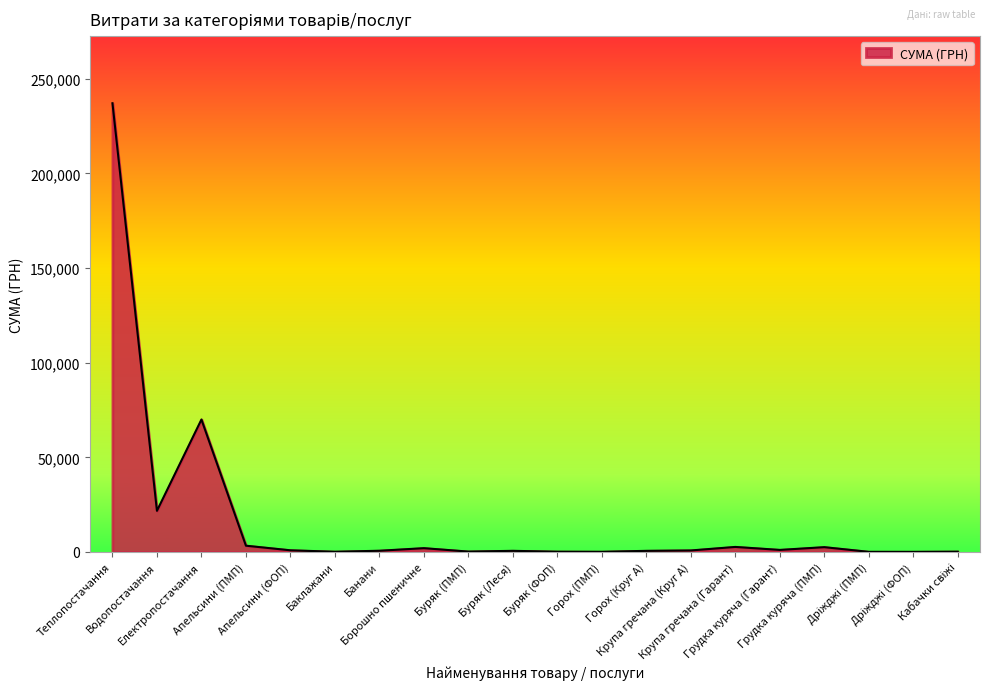

What is the difference between the maximum and minimum values?

237030.5